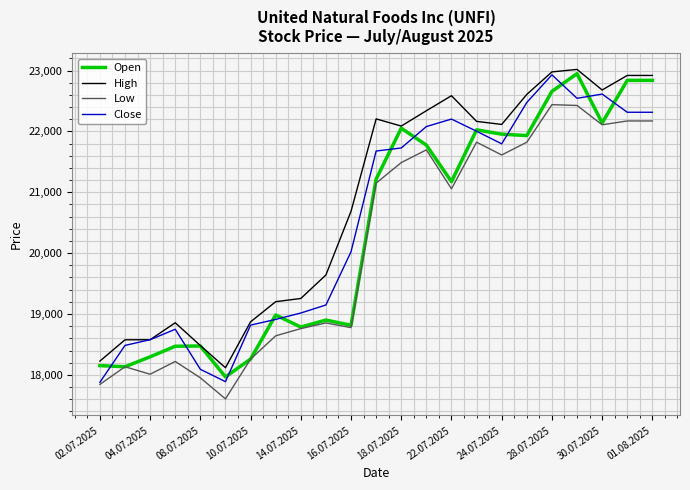

What are all the series names shown in the legend?

Open, High, Low, Close